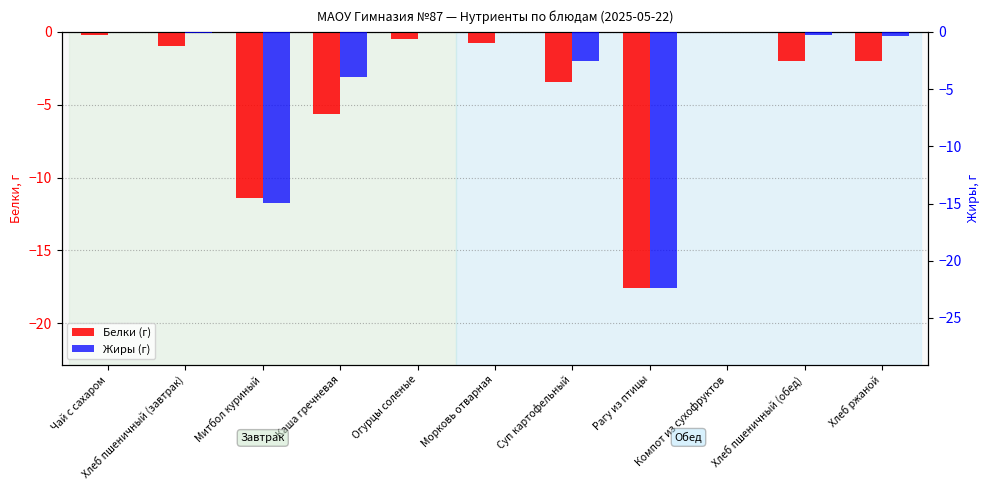

Rank the series at Огурцы соленые from highest to lowest value.

Жиры (г), Белки (г)